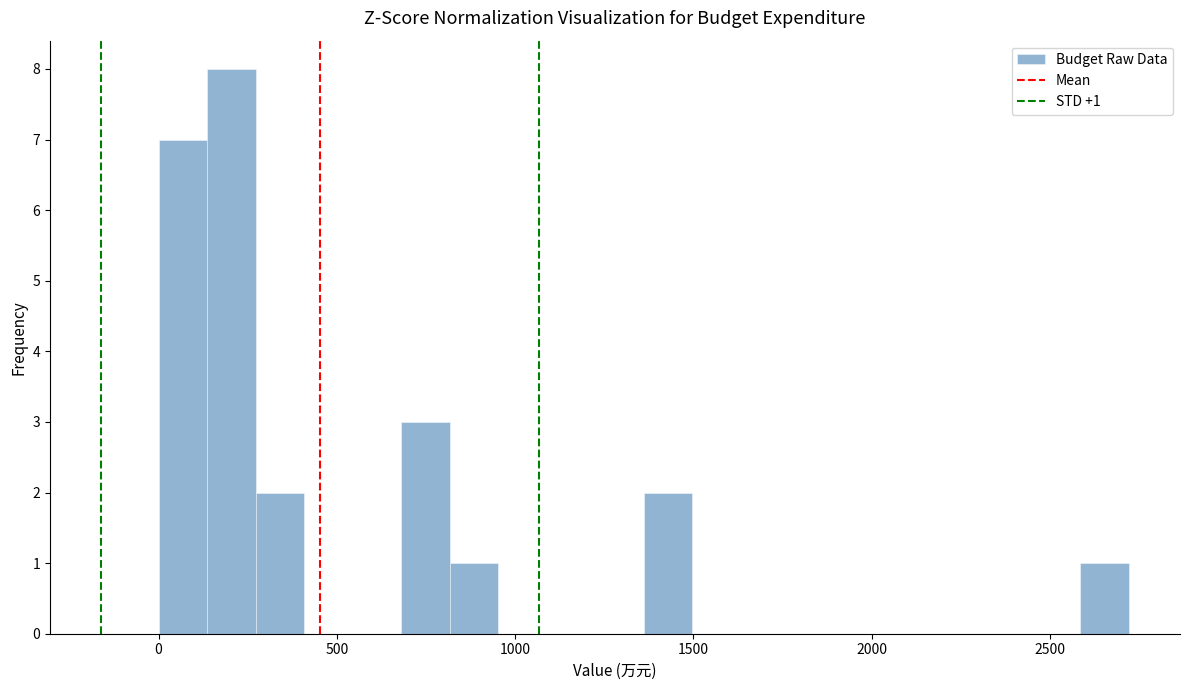

Around what value on the x-axis is the tallest bar? Give the approximate position of its centre, as read against the axis.

200